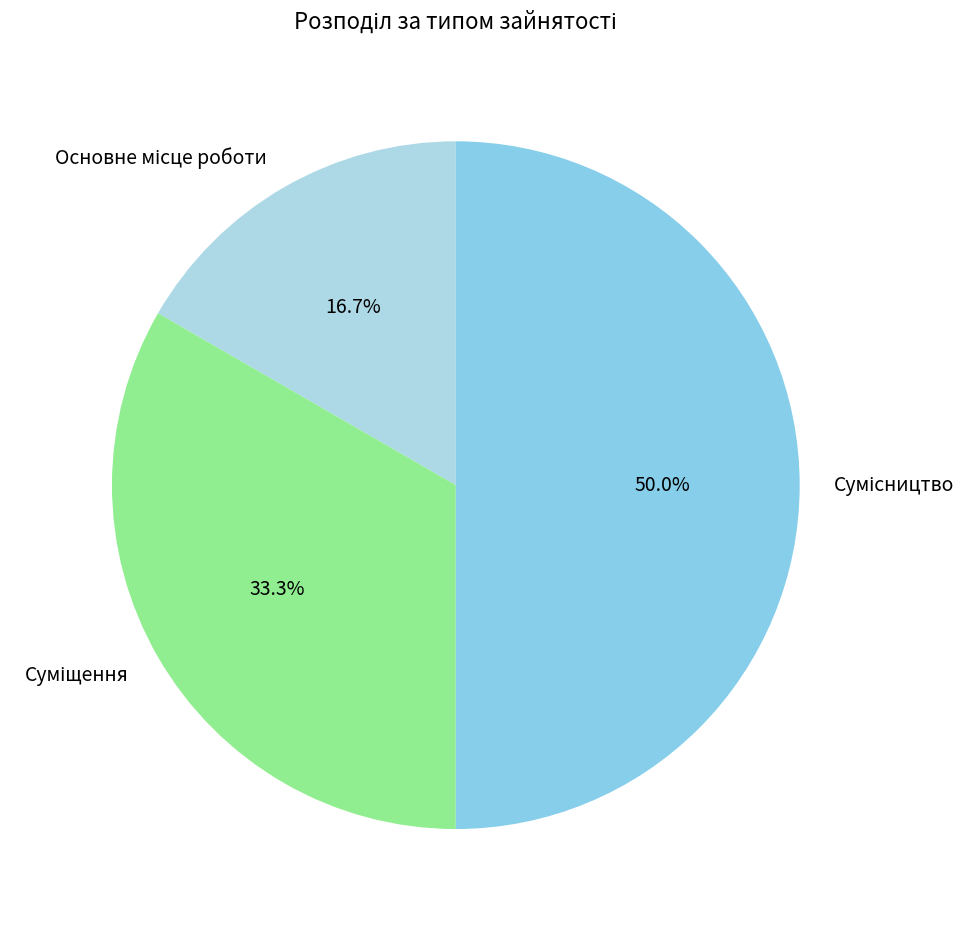

To the nearest percent, what is the average slice percentage?

33%